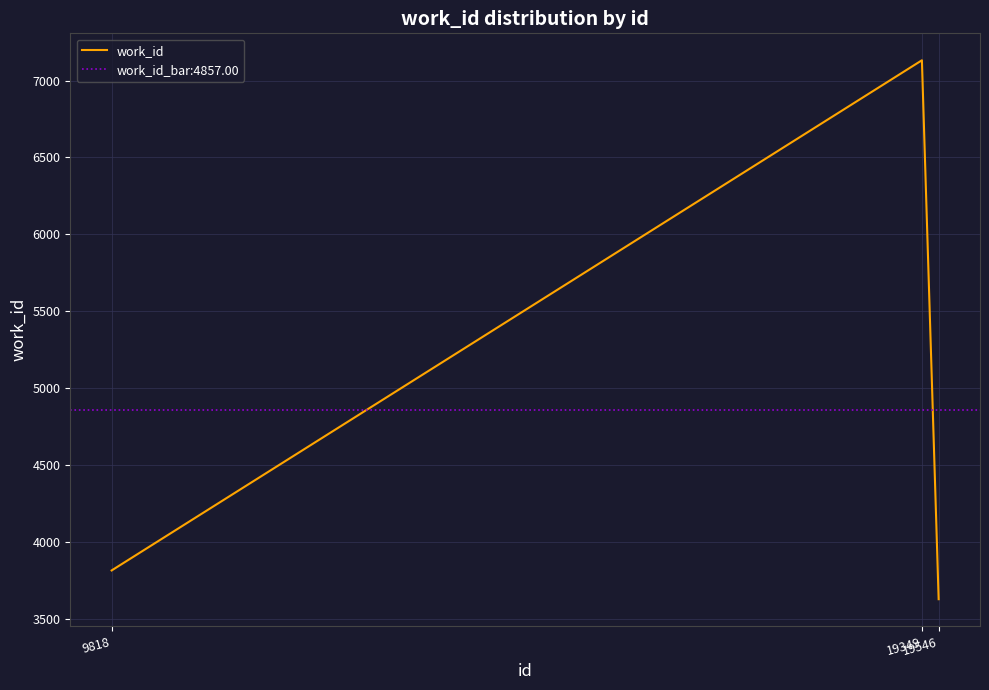

How many lines are shown in the chart?

1